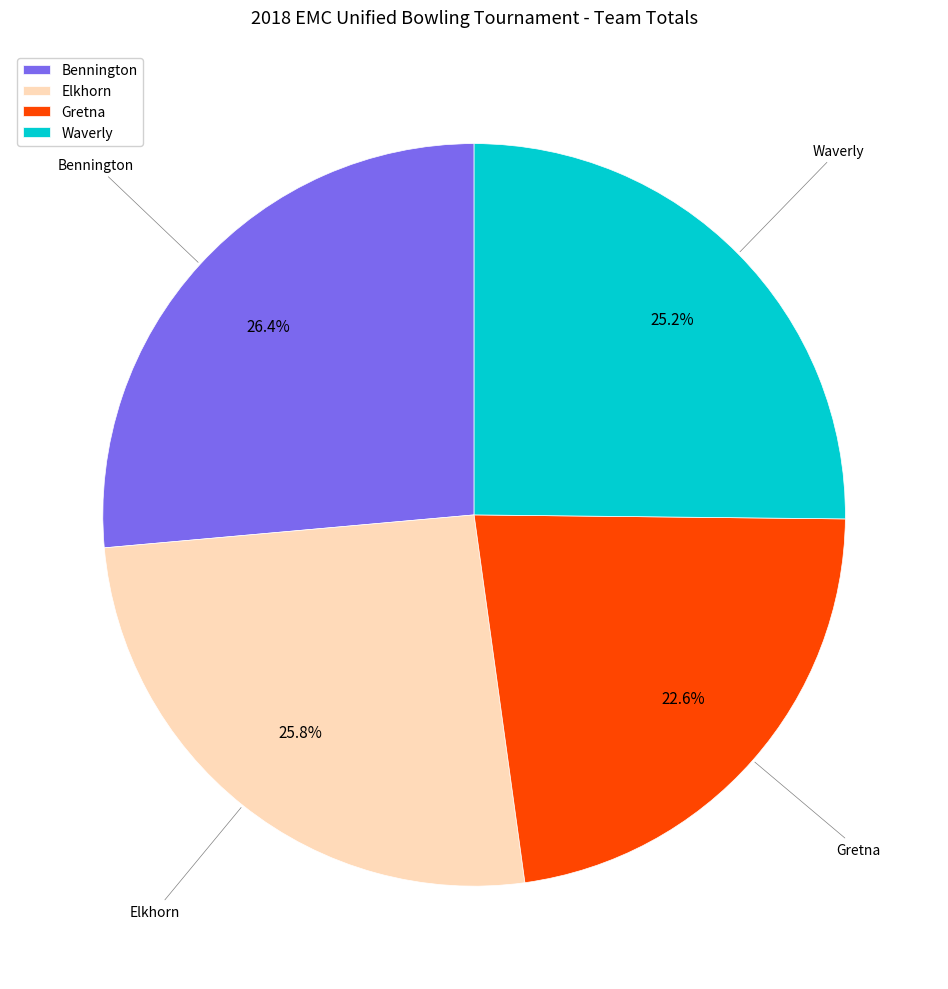

Is there a majority slice in this chart?

No